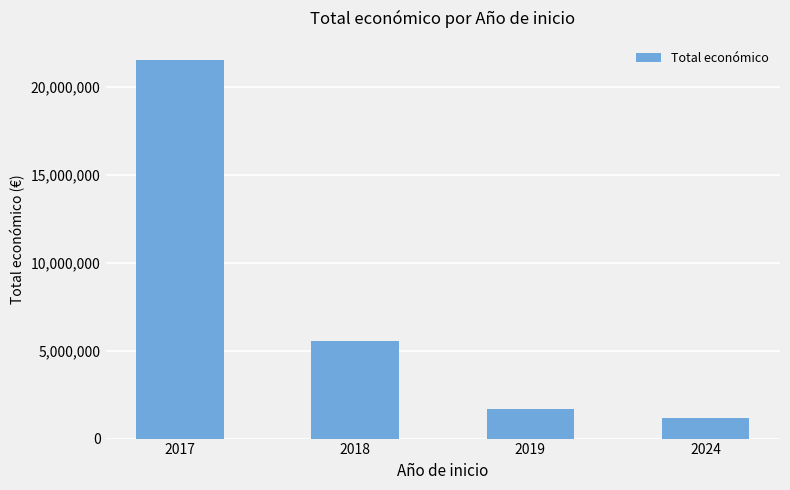

Reading left to right, transcribe all the data shown in this chart.

2017=21547498	2018=5541976	2019=1670952	2024=1146649